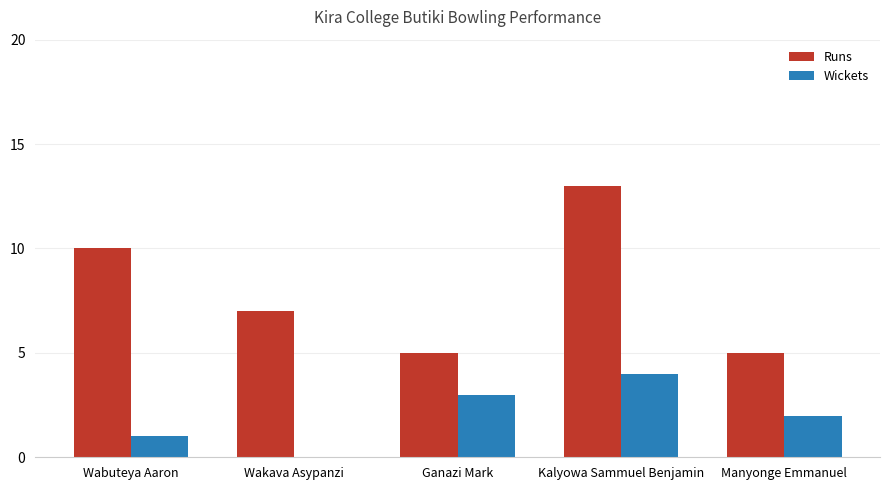

Does the chart contain stacked bars?

No